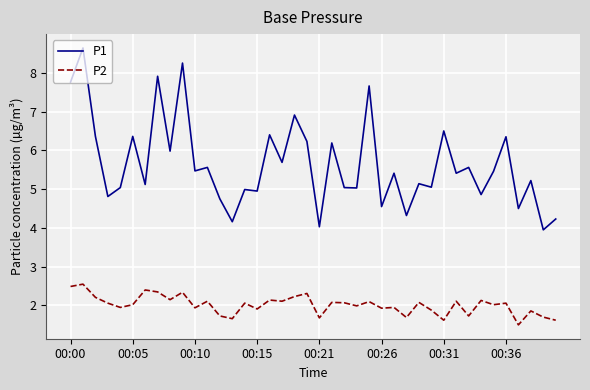

List the series in order of their overall mean, highest first.

P1, P2